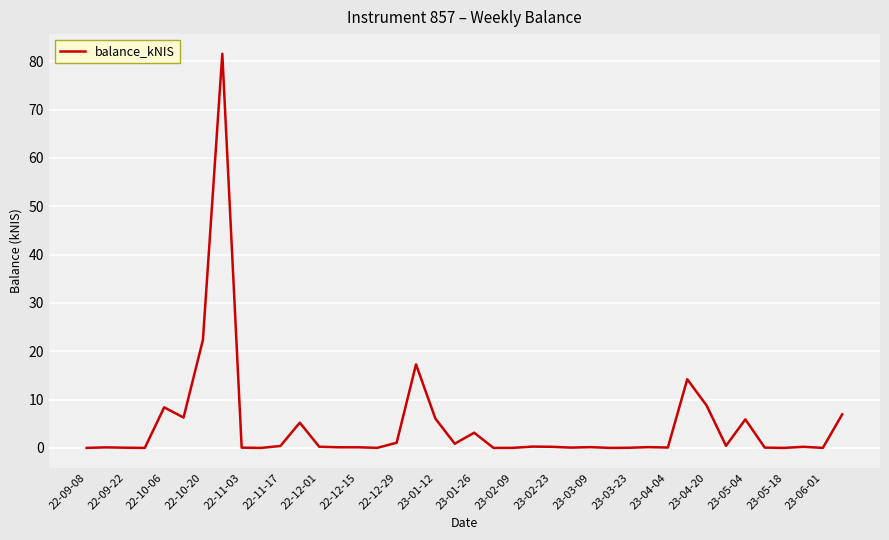

What is the average value?

4.8